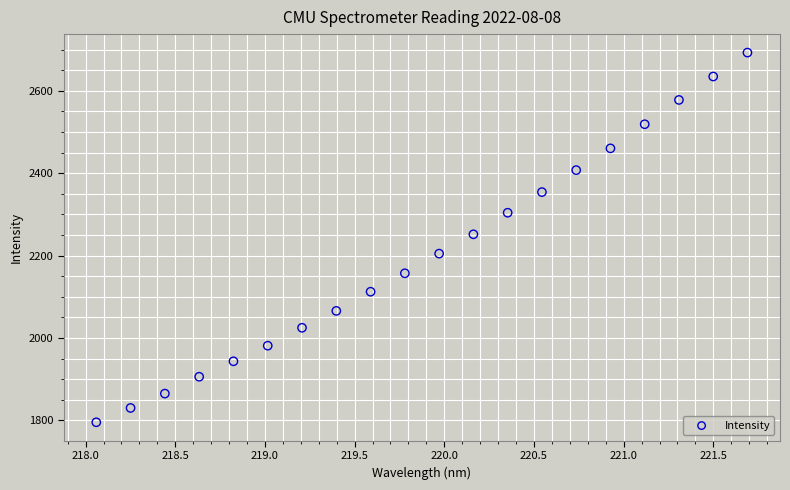

What is the range of X values (max minus min)?

3.6